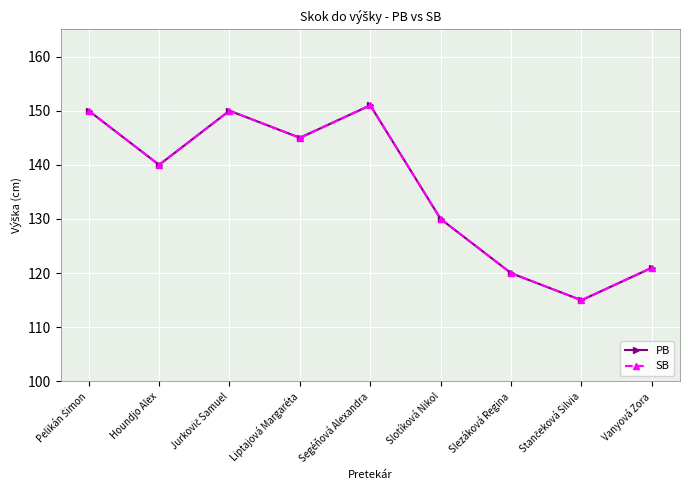

Reading left to right, list all the values displayed in this chart.

PB: 150	140	150	145	151	130	120	115	121
SB: 150	140	150	145	151	130	120	115	121